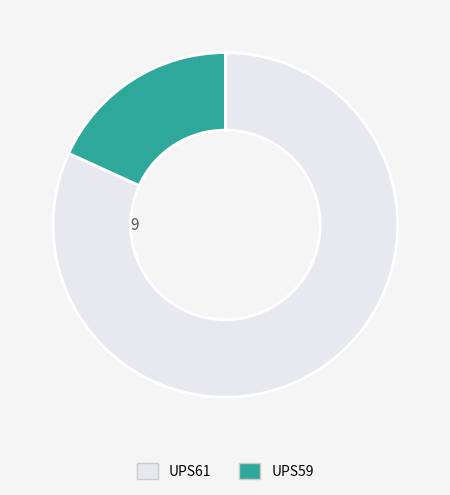

Which slice is the smallest?

UPS59